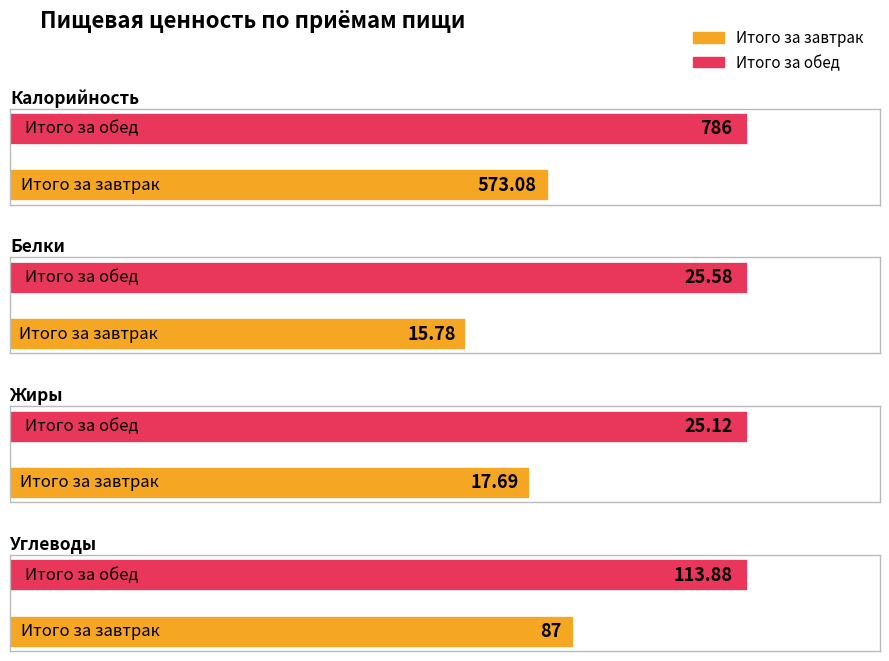

What is the label of the 1st bar from the left?

Итого за завтрак